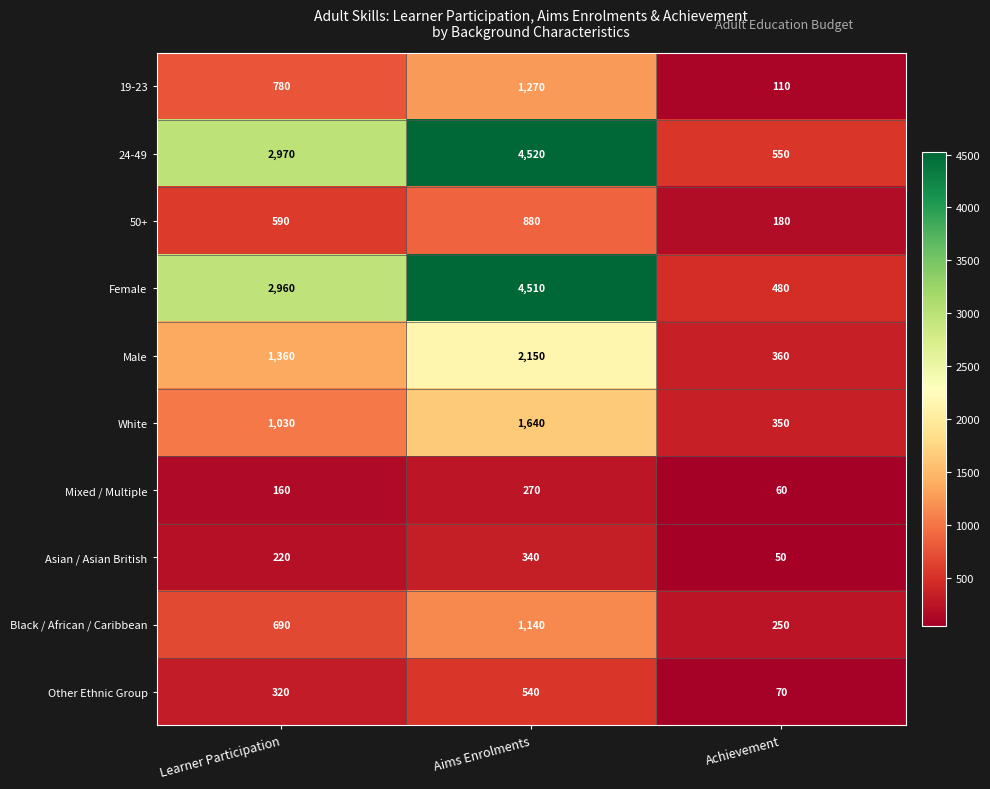

How many data points in Female are less than 2960?

1